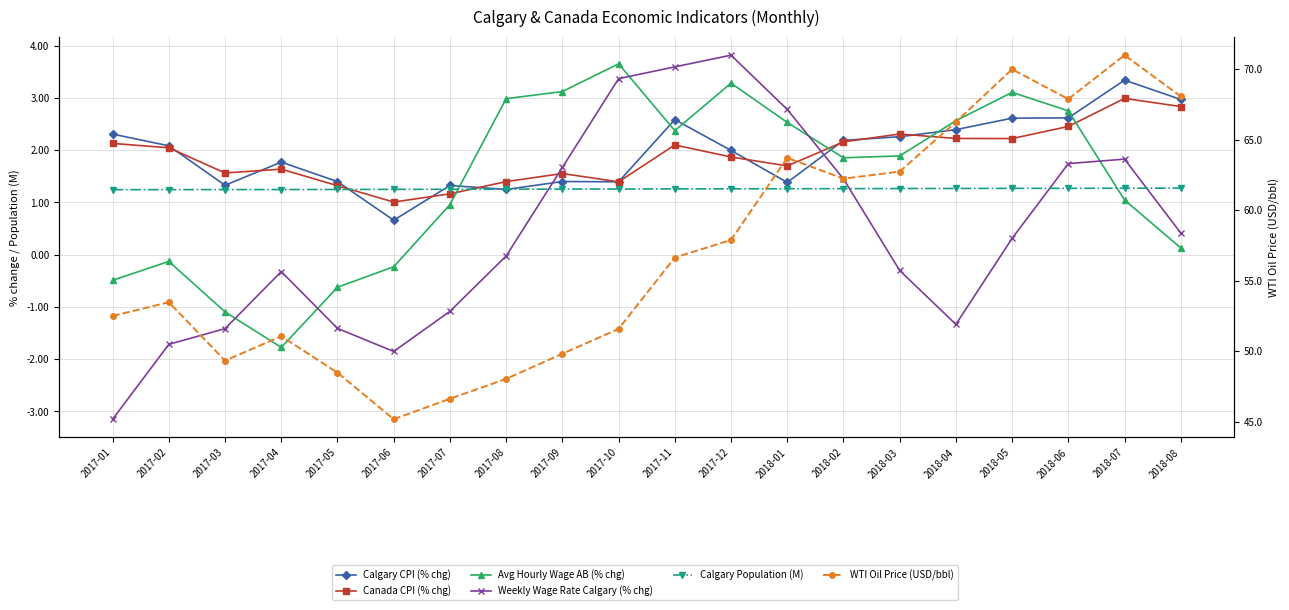

The Avg Hourly Wage AB (% chg) series shows 1.0 at 2018-07. True or false?

True